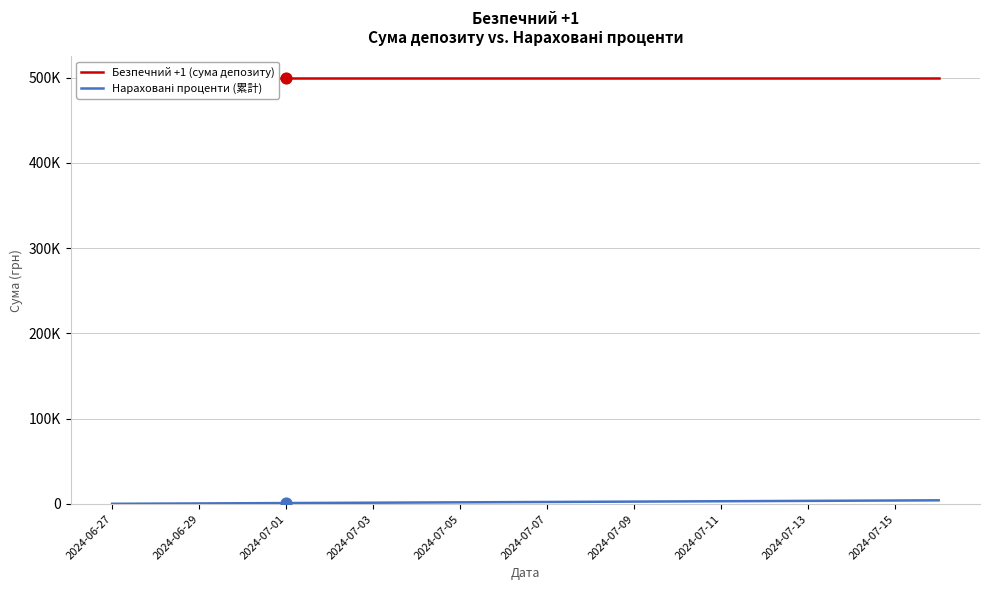

Which series reaches the maximum Y coordinate?

Безпечний +1 (сума депозиту)